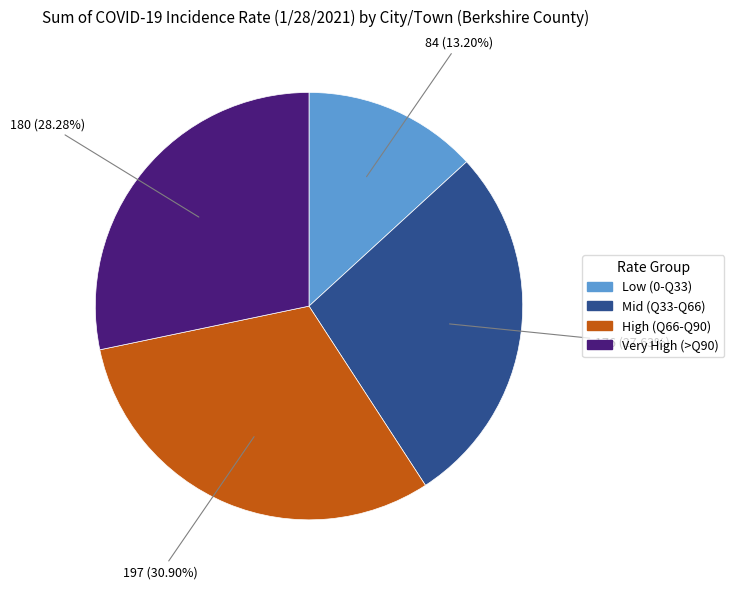

Is there any slice that represents more than half of the pie?

No